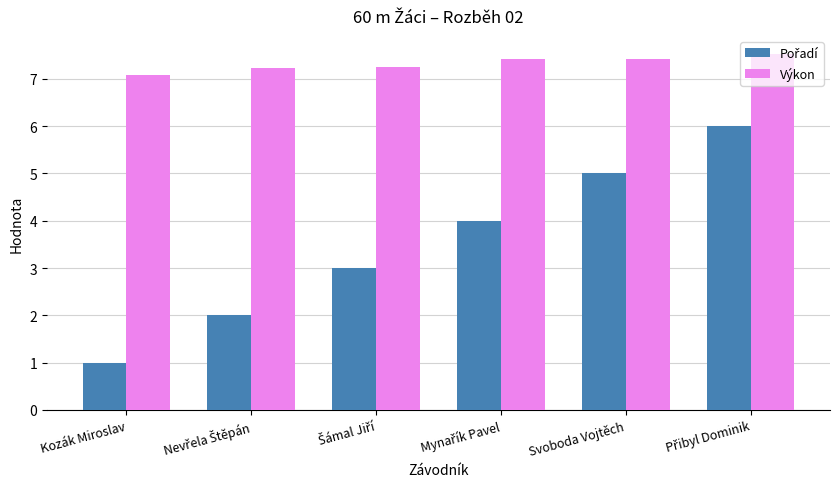

What is the spread (max minus min) of values at Svoboda Vojtěch?

2.4